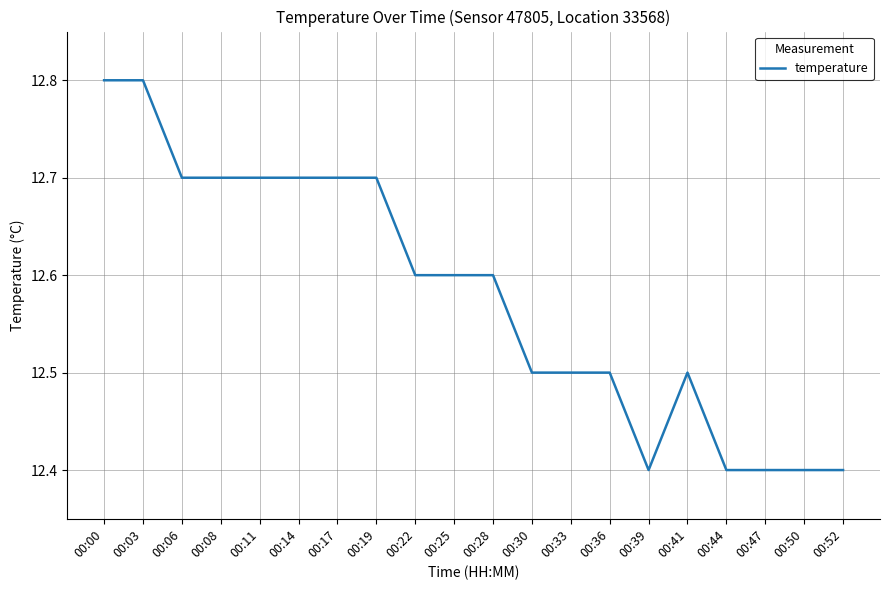

The value at 00:03 is 19.9. True or false?

False